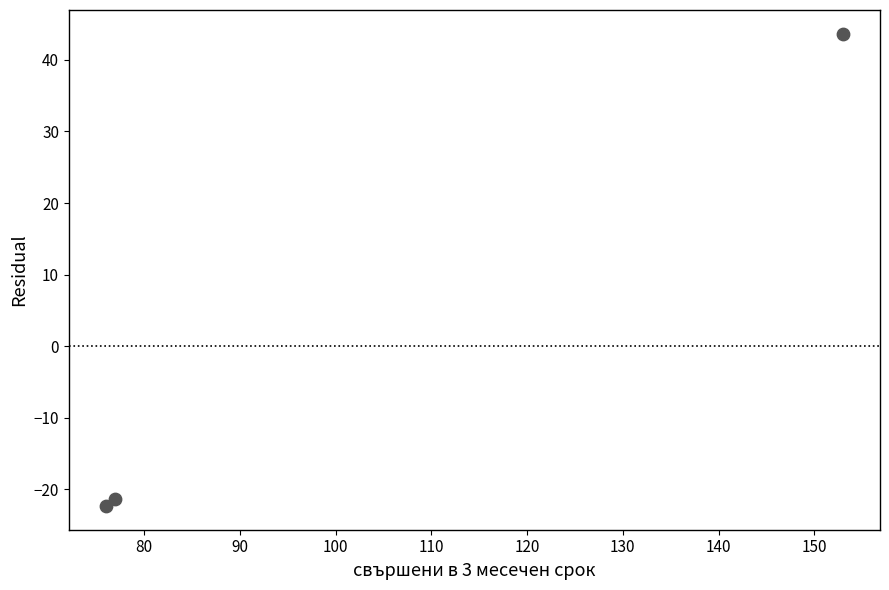

What Y value in the scatter plot is closest to 10?

-21.3